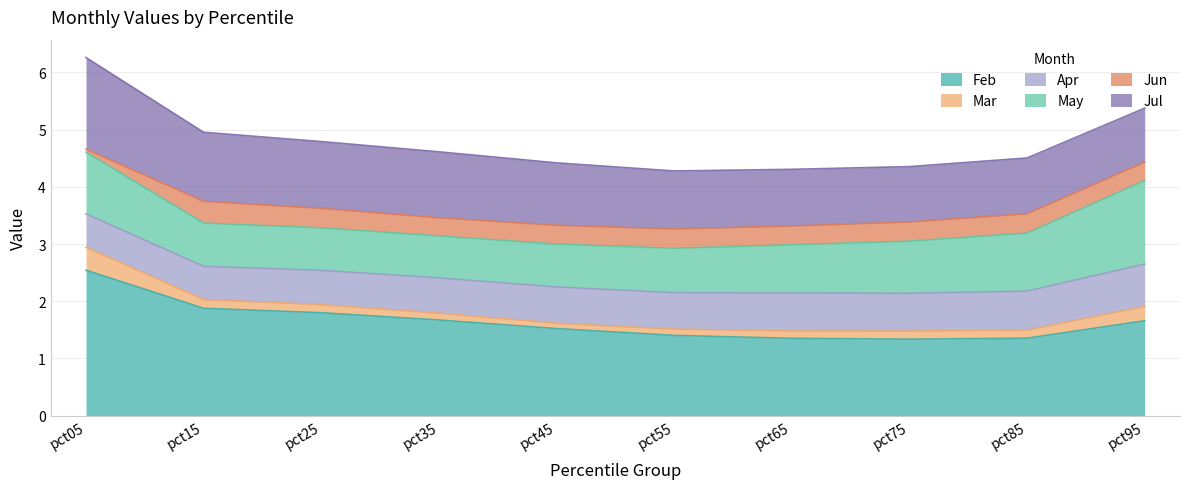

What is the average value of the Jun series?

0.3